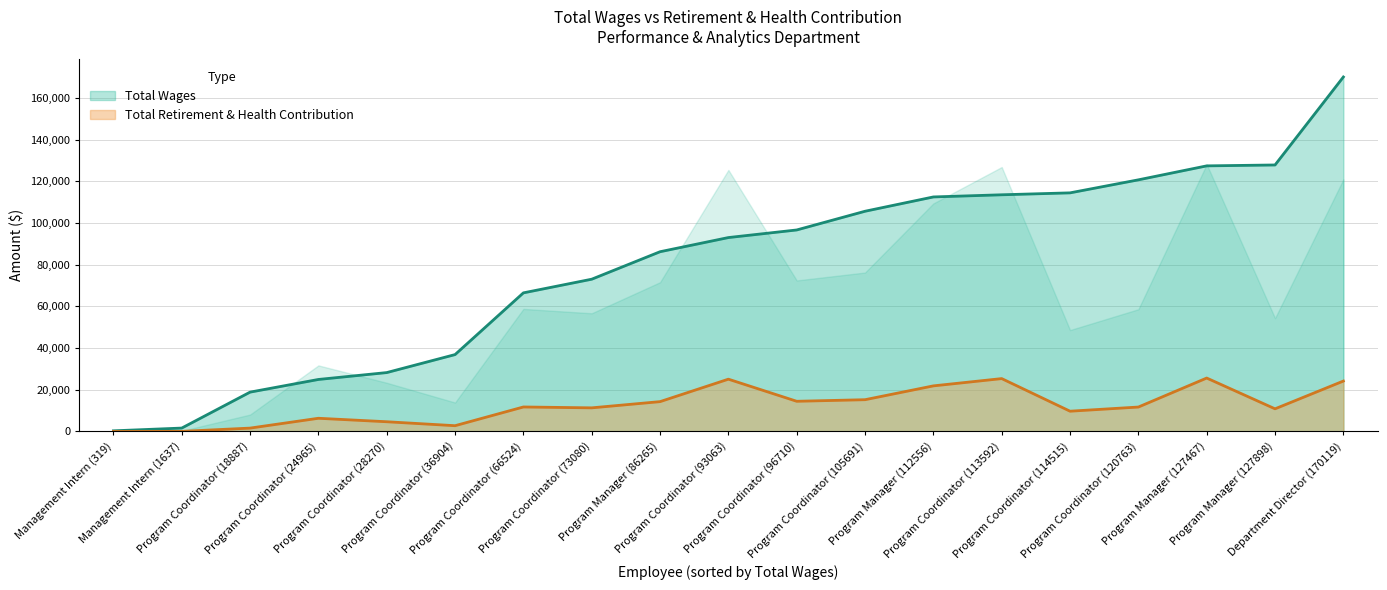

What is the maximum value shown in the chart?

170119